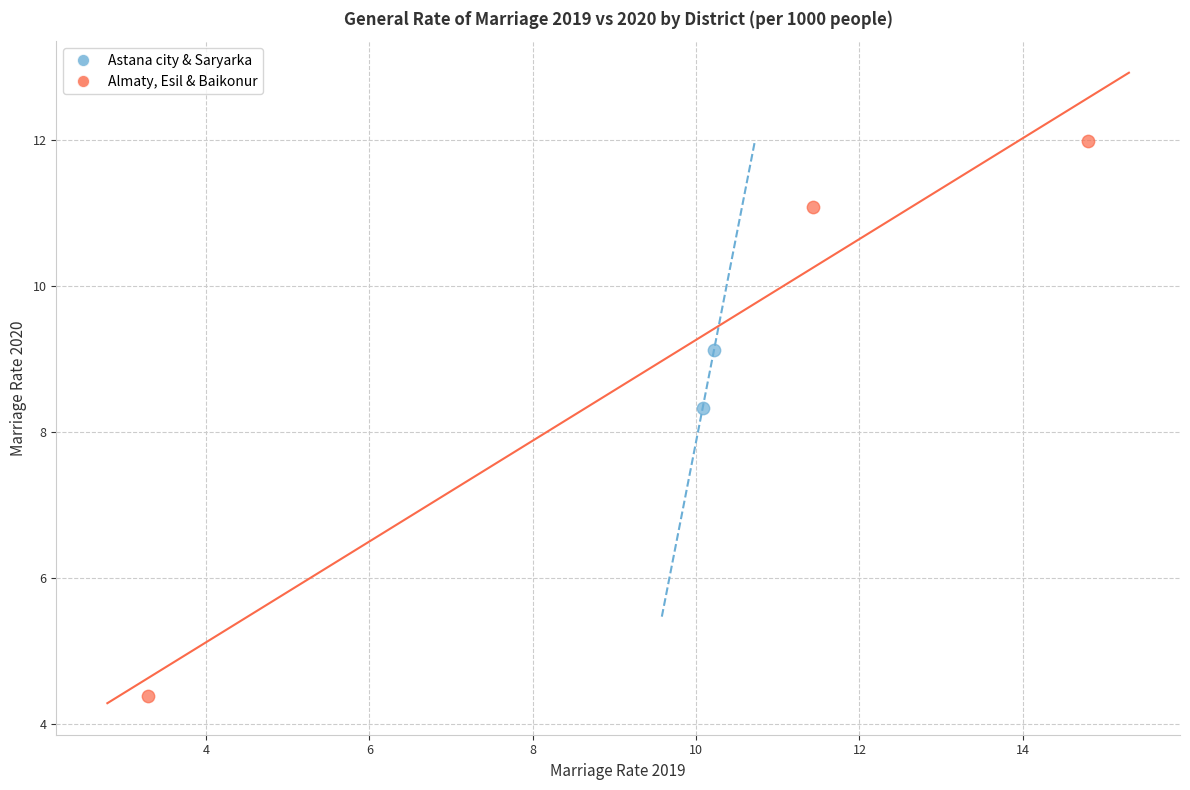

Which series contains the highest Y value?

Almaty, Esil & Baikonur